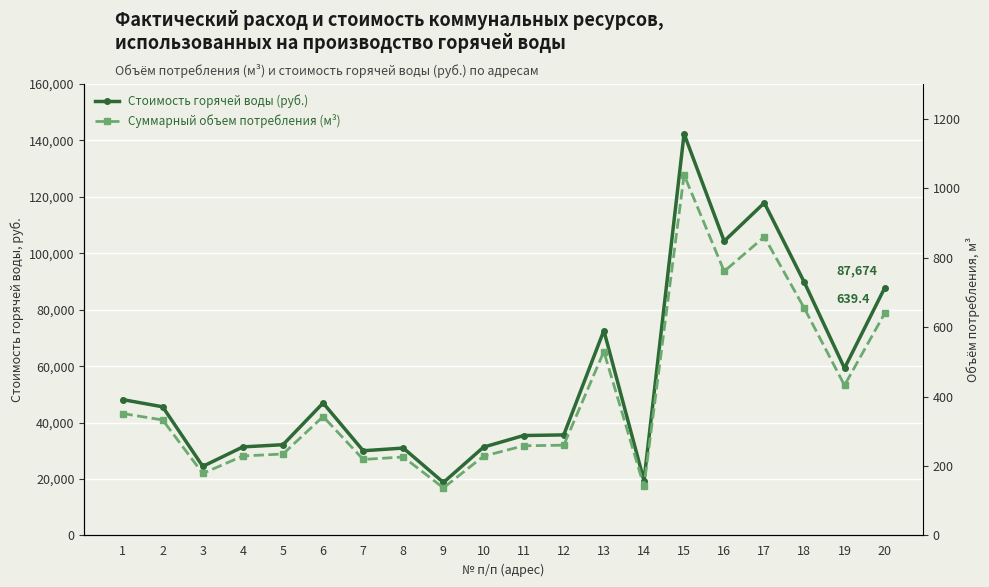

Where is Стоимость горячей воды (руб.) nearest to the value 80571?

20